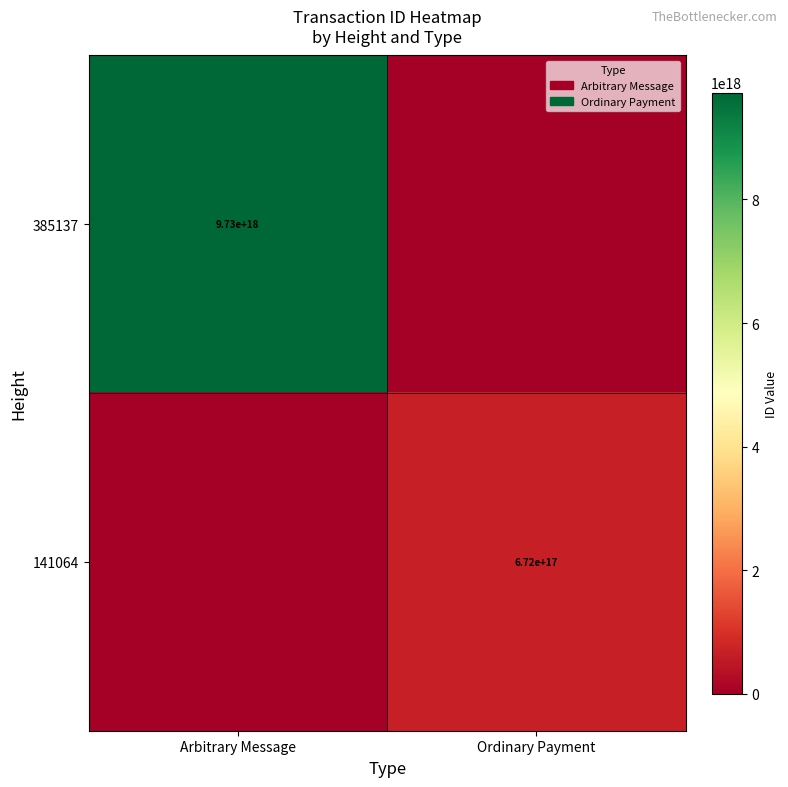

The 385137 series shows 9730000000000000000 at Arbitrary Message. True or false?

True